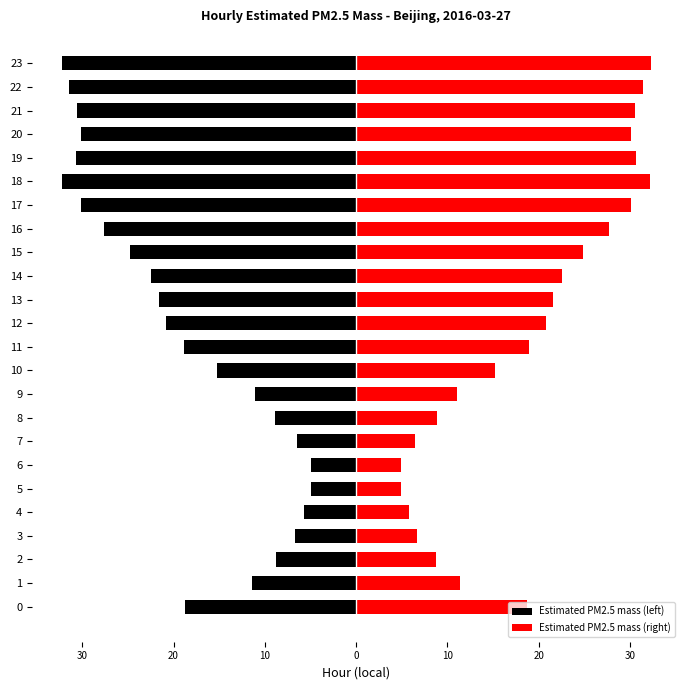

At how many categories does at least one series exceed -23?

24